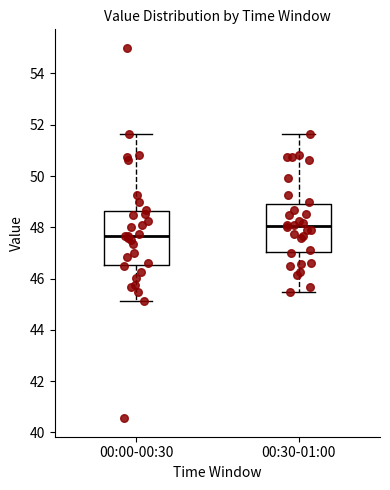

Reading left to right, read every box against the y-axis: the position of its median line, the range the box covers, and the ends of its whiskers. The values are not printed on the chart, so give them approximately, as read against the axis.

00:00-00:30: median 47.6, box 46.6 to 48.6, whiskers 45.2 to 51.6
00:30-01:00: median 48.0, box 47.0 to 49.0, whiskers 45.4 to 51.6